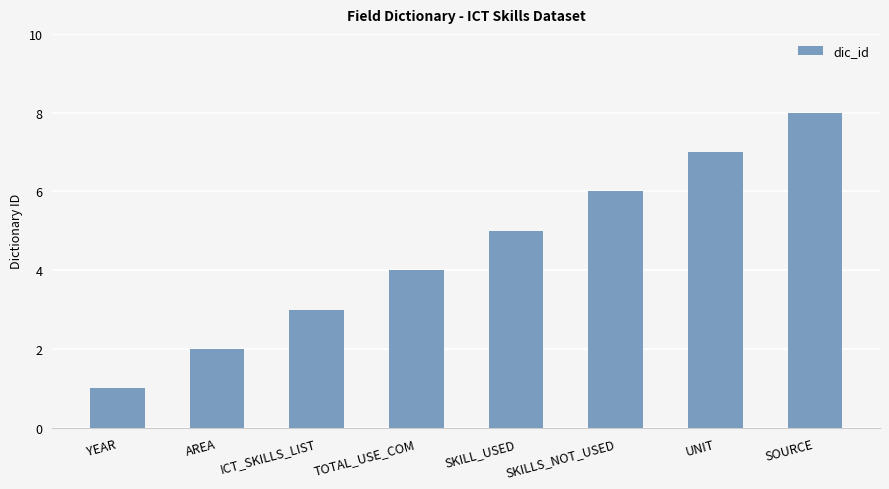

Between YEAR and UNIT, which is larger?

UNIT